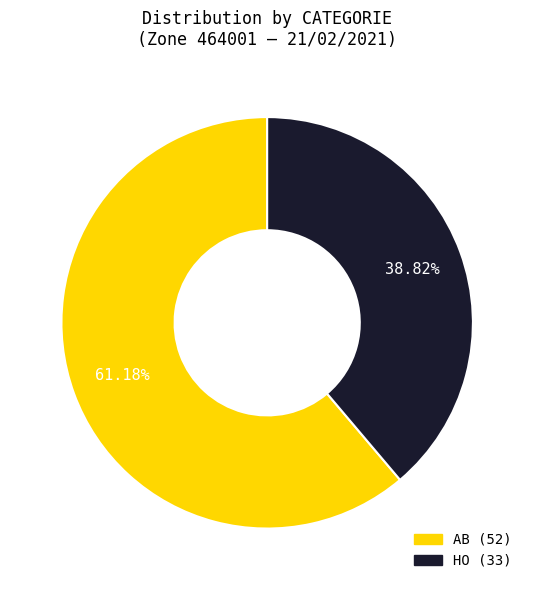

Count the number of slices in the pie.

2